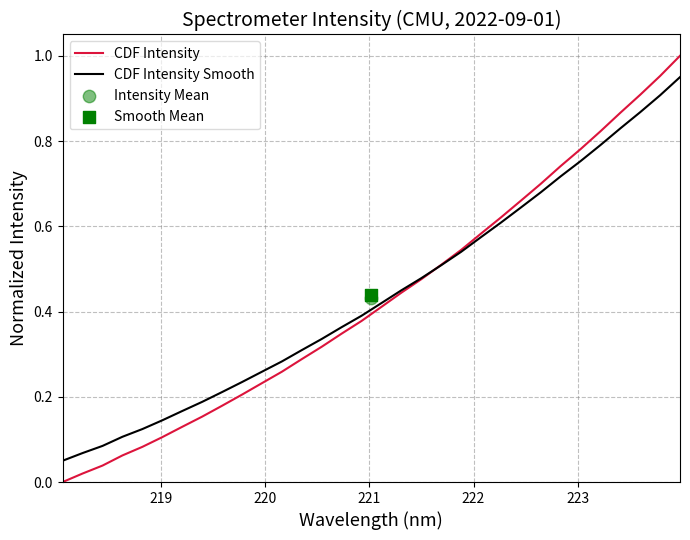

Which series has the widest spread of Y values?

CDF Intensity